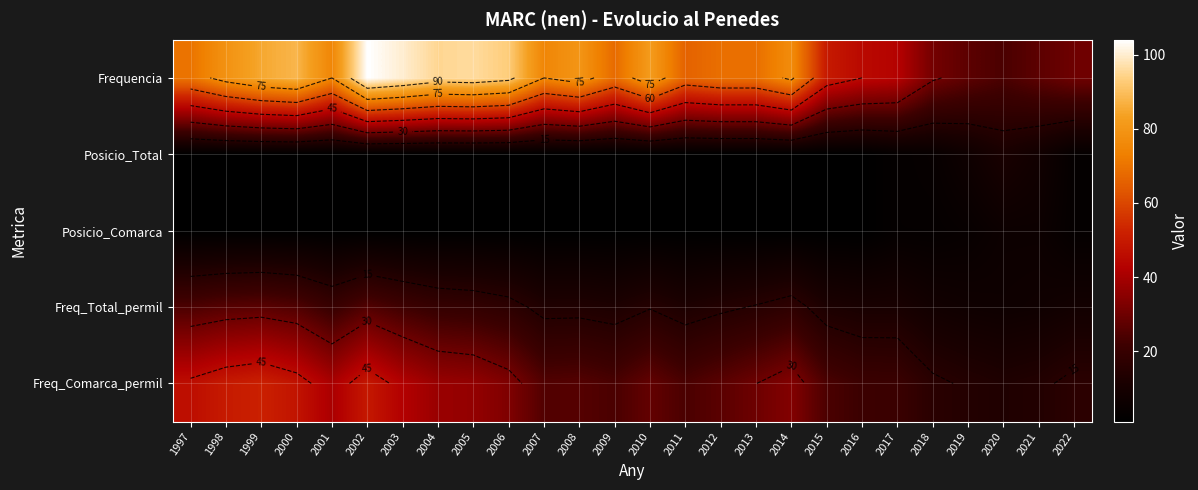

Rank the series at 2022 from highest to lowest value.

Frequencia, Freq_Comarca_permil, Freq_Total_permil, Posicio_Total, Posicio_Comarca